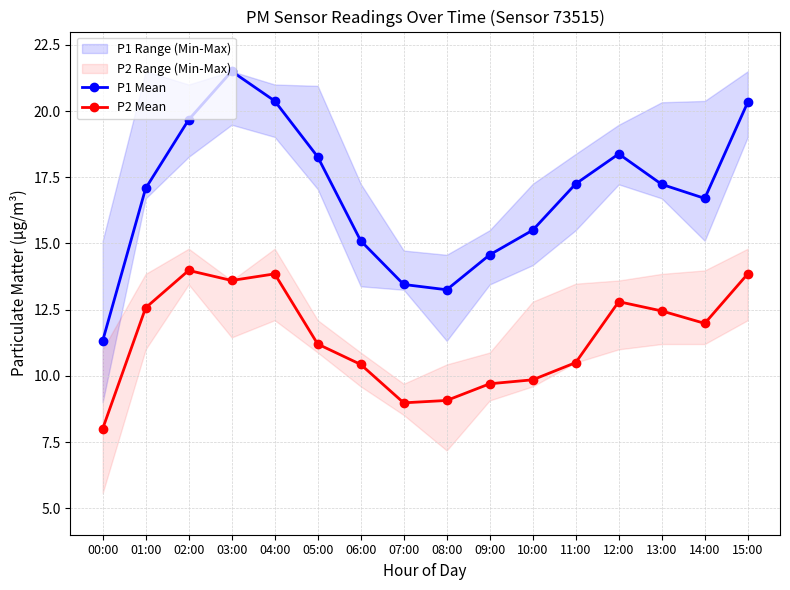

Is the value of P1 Mean at 07:00 greater than the value of P2 Mean at 09:00?

Yes